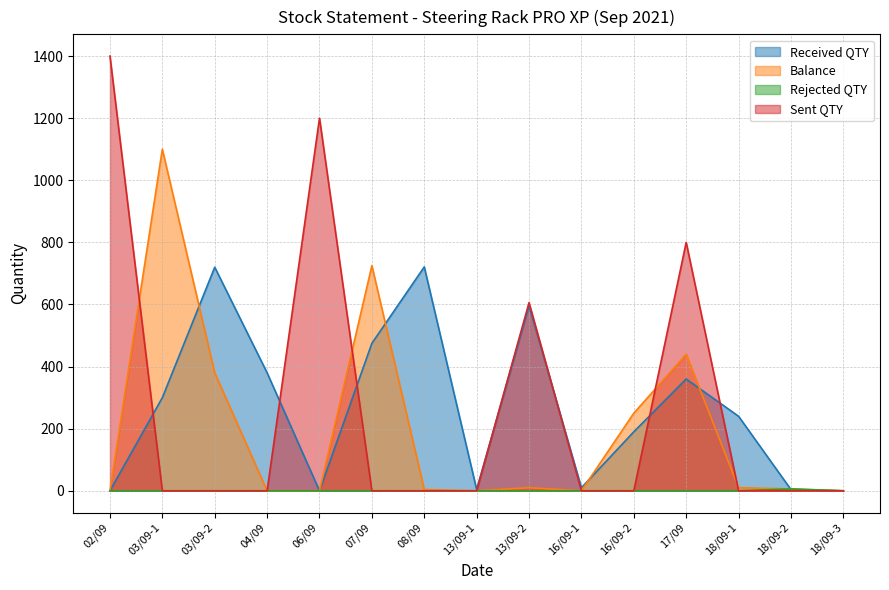

True or false: Balance and Sent QTY cross at least once.

True